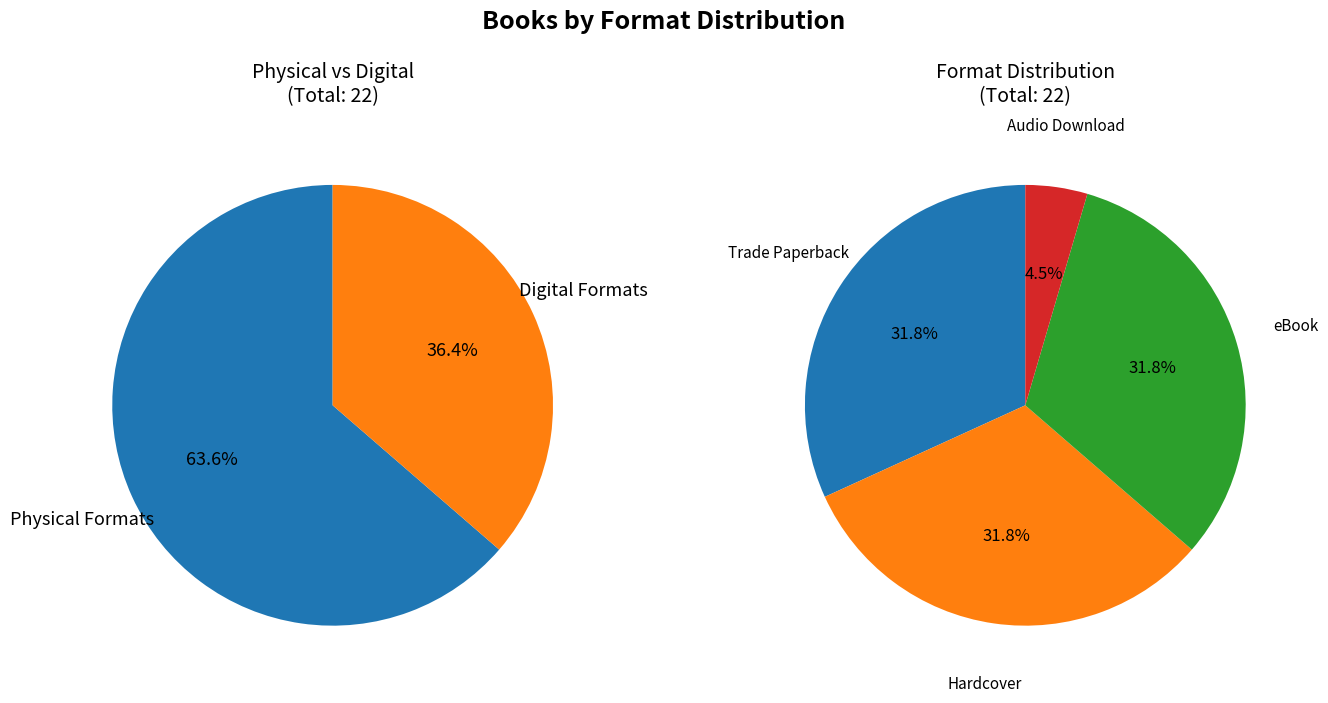

Is it true that Trade Paperback is 32% of the pie?

True